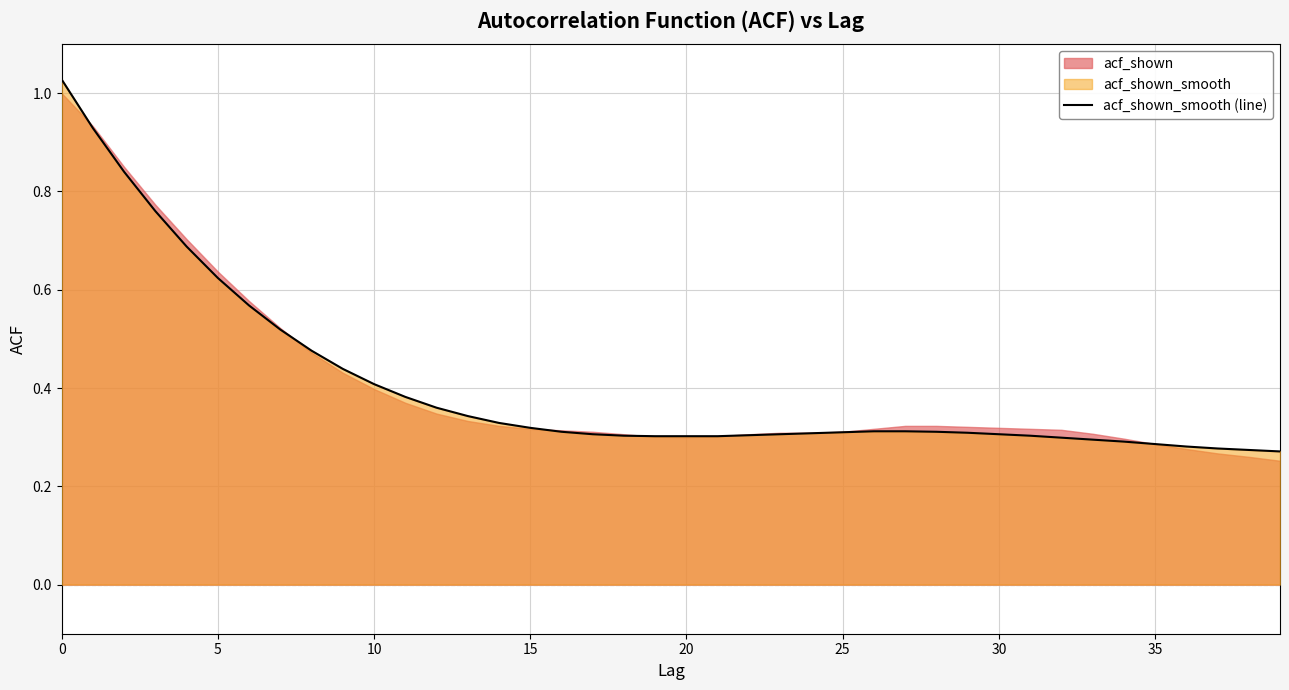

True or false: the data shows 0.4 at 27.

False